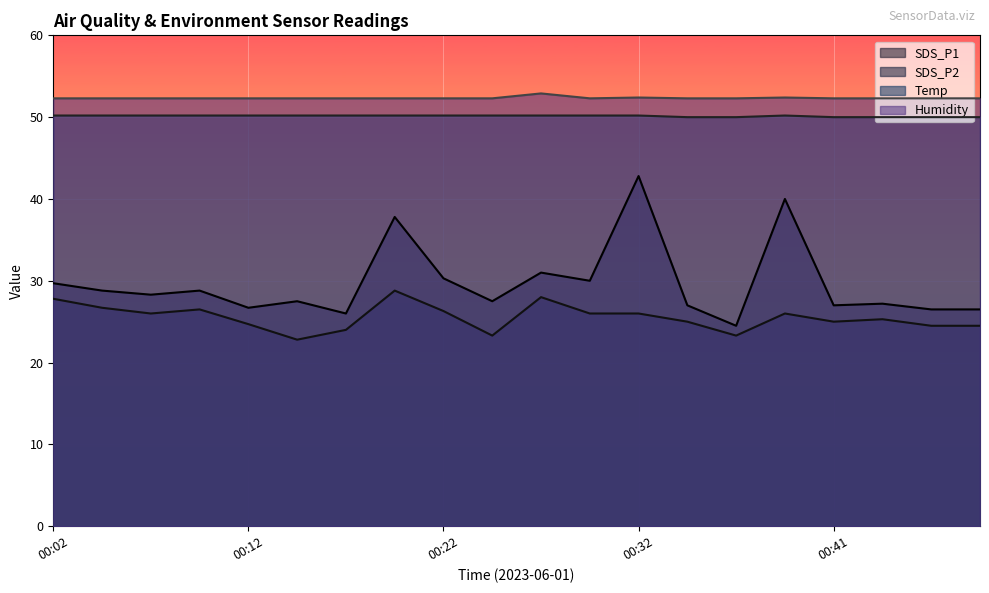

How many categories are shown in the chart?

20